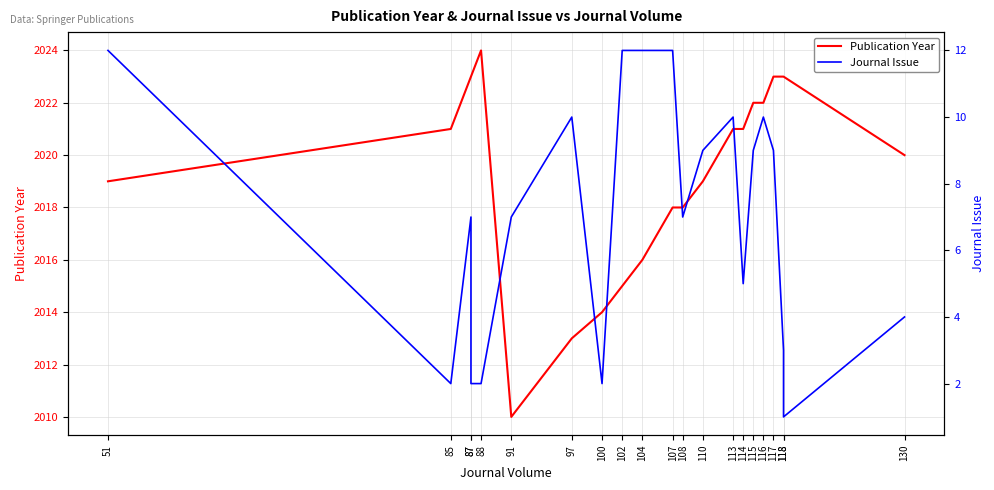

What is the maximum value shown in the chart?

2024